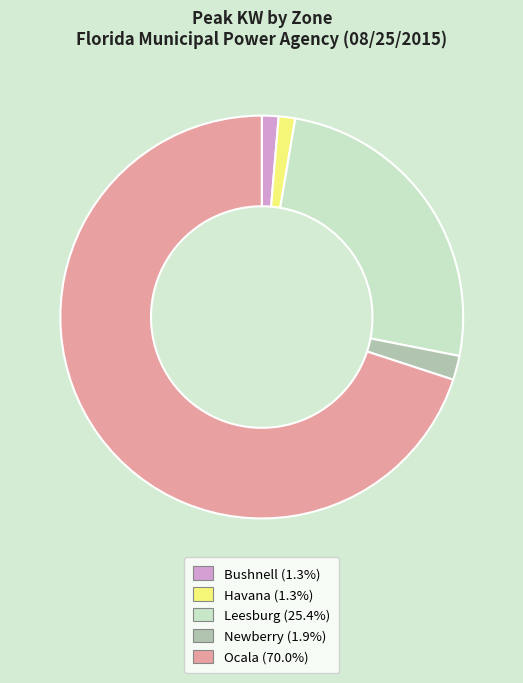

What is the largest slice in the pie chart?

Ocala